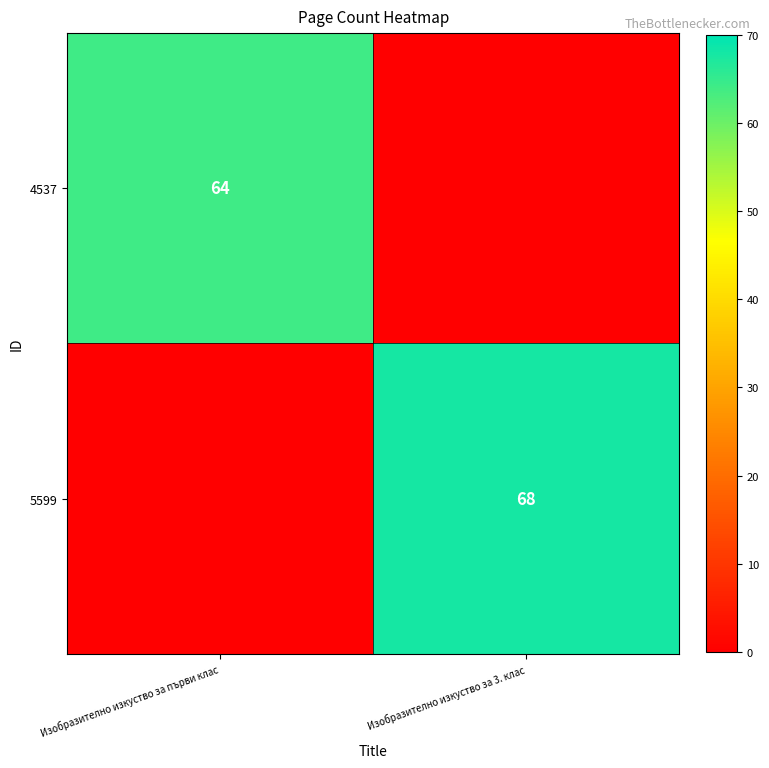

What is the total value across all series at Изобразително изкуство за 3. клас?

68